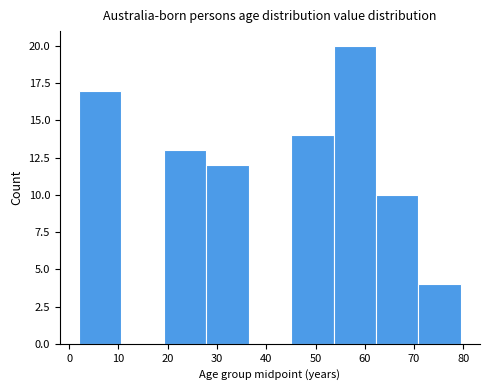

Over which range of the x-axis is the bar tallest?

54 to 62